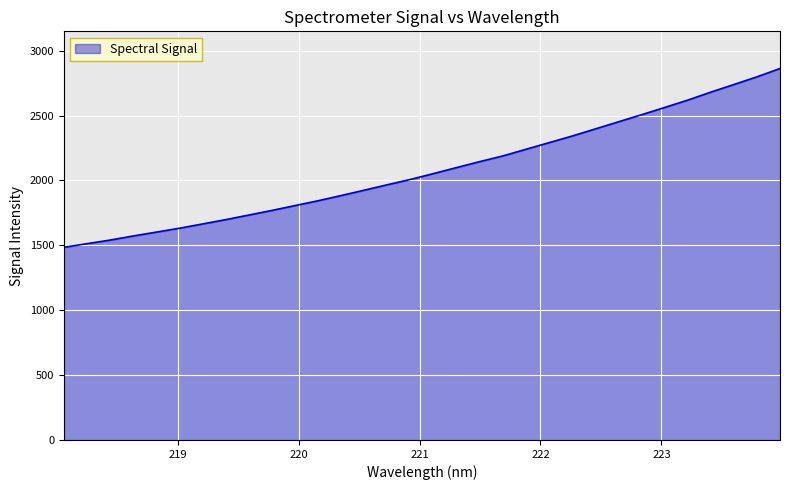

What is the minimum value shown in the chart?

1484.9